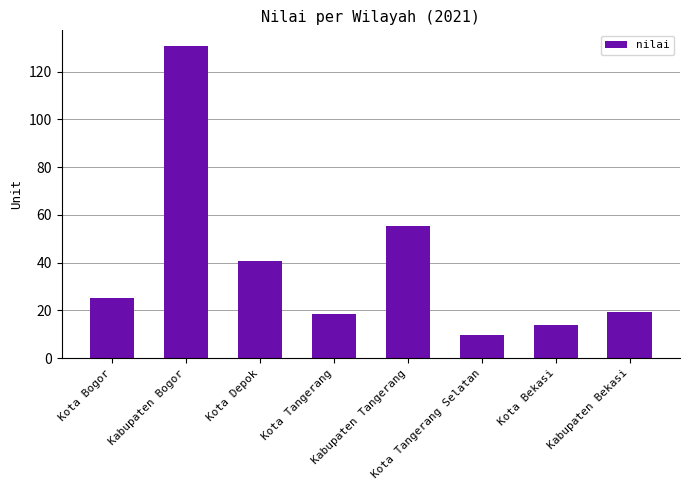

What is the label of the 4th bar from the left?

Kota Tangerang